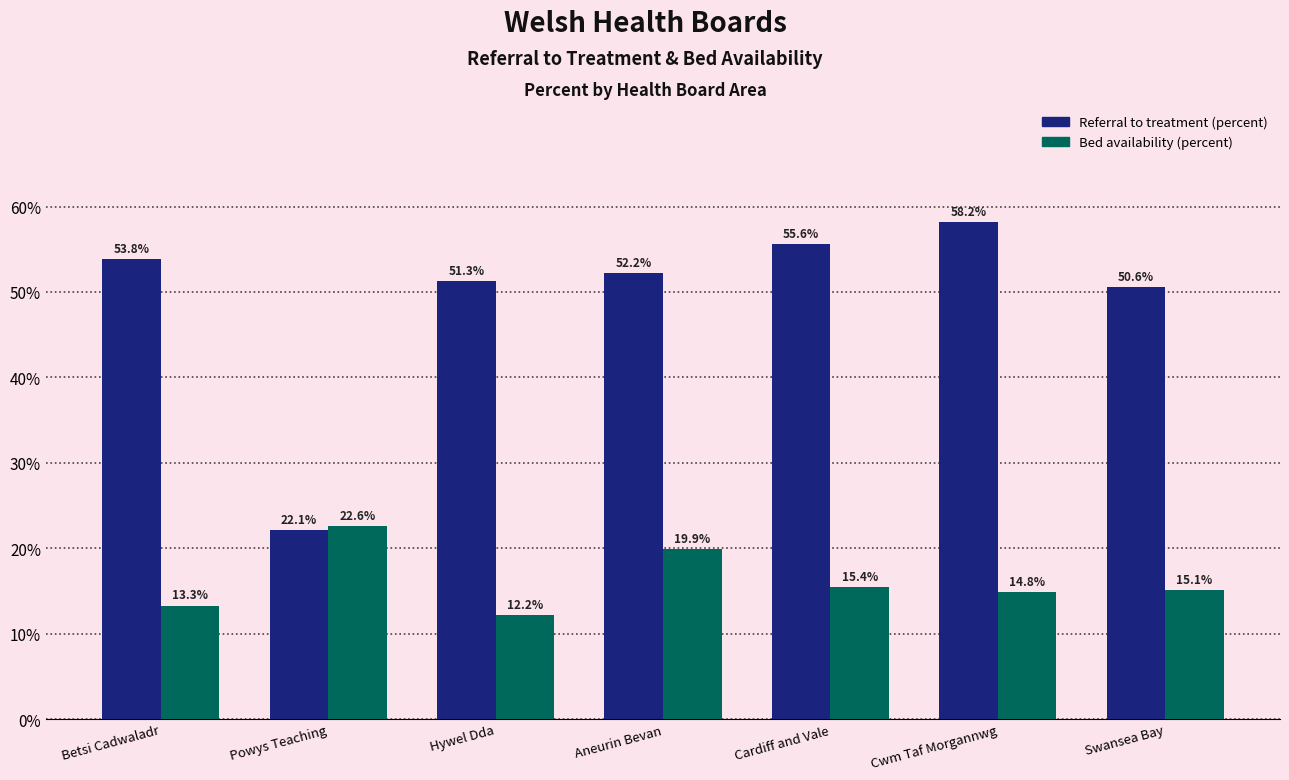

At which category is the sum across all series the highest?

Cwm Taf Morgannwg